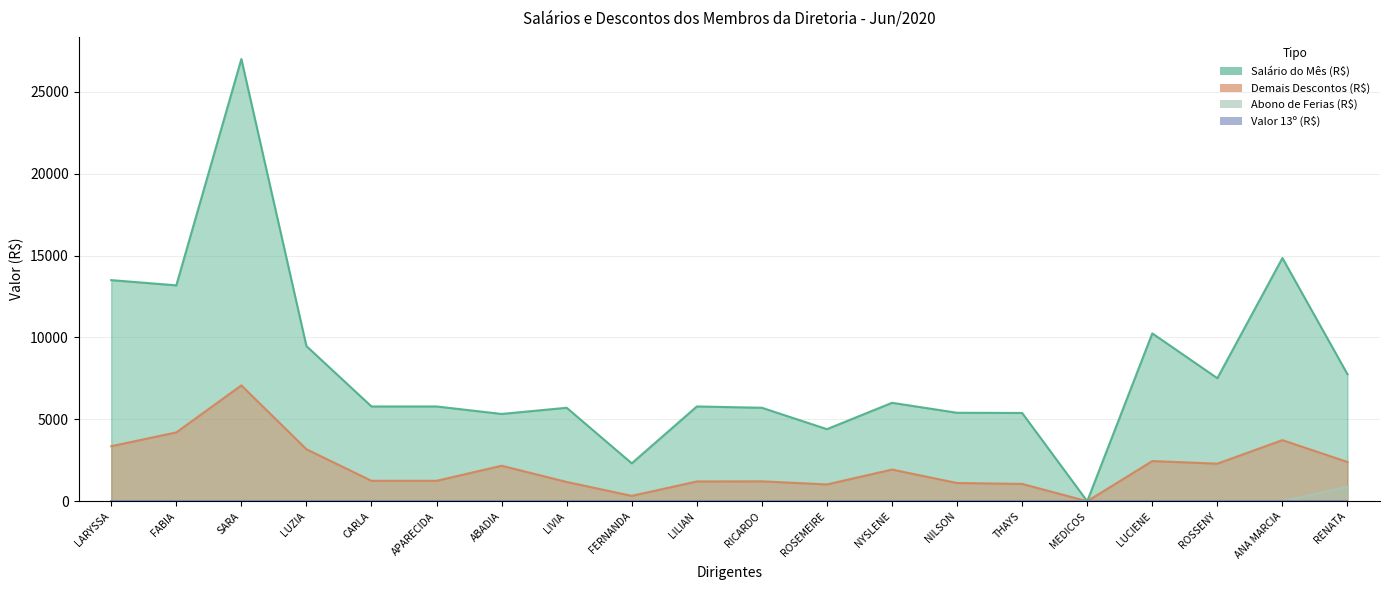

How many values in the Demais Descontos (R$) series exceed 1933?

10